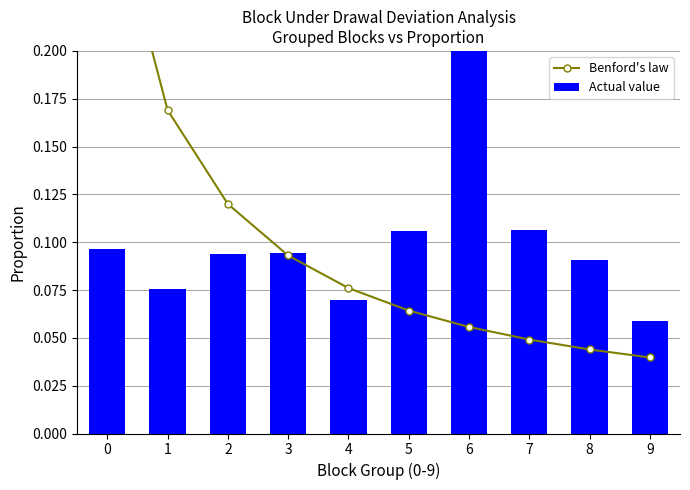

What is the sum of all Actual value values?

1.0